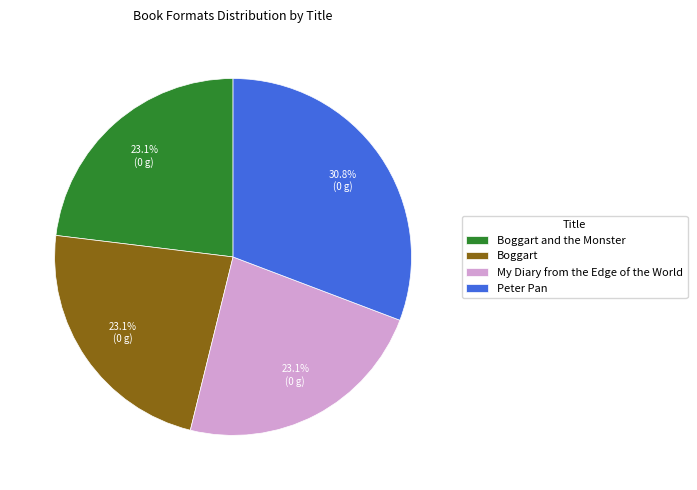

To the nearest percent, what is the average slice percentage?

25%